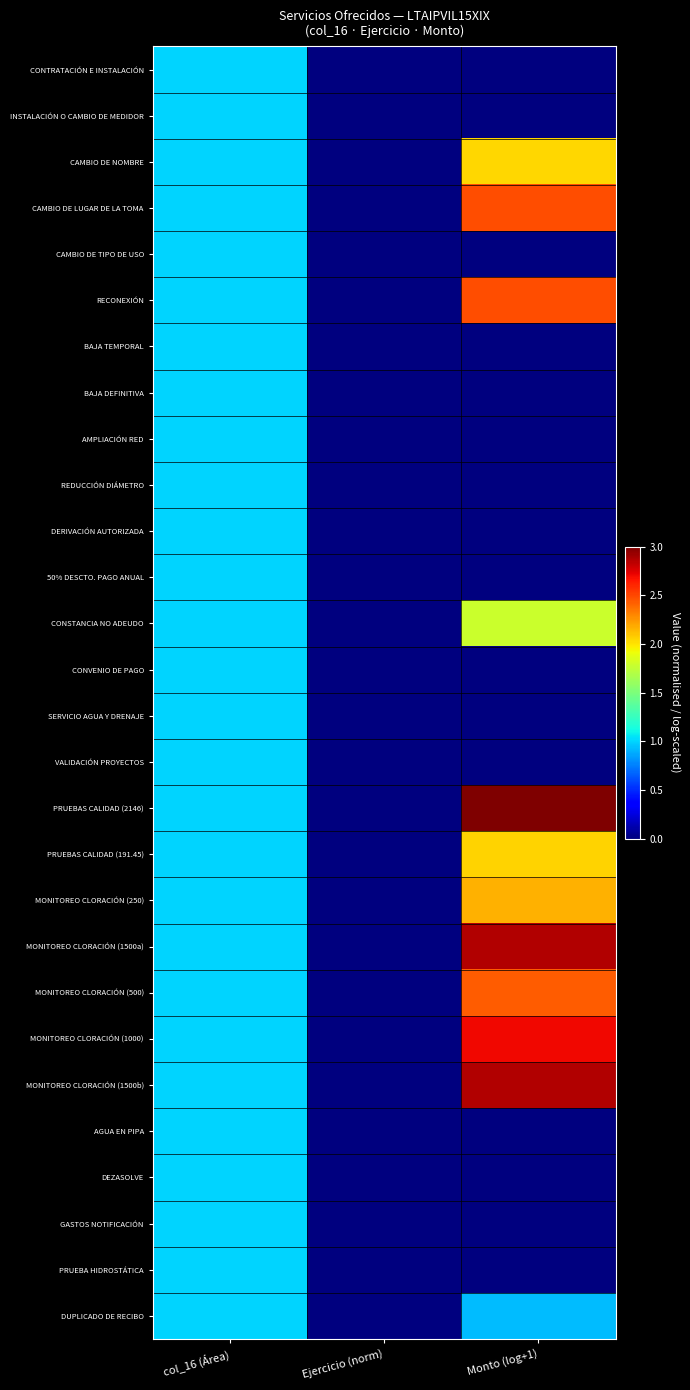

Count the number of categories in the chart.

3